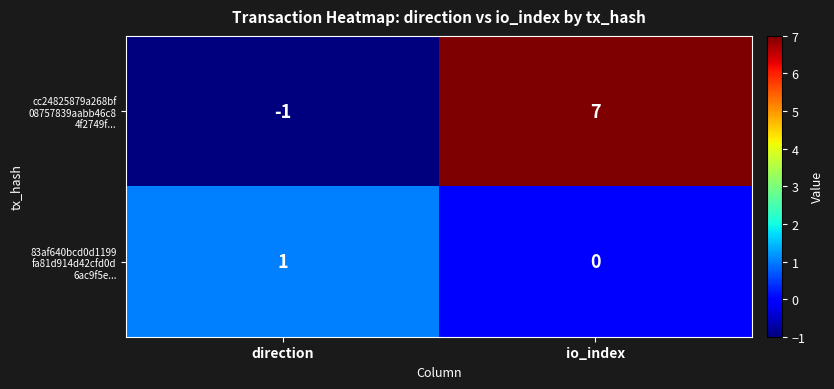

Which category has the highest value across all series?

io_index